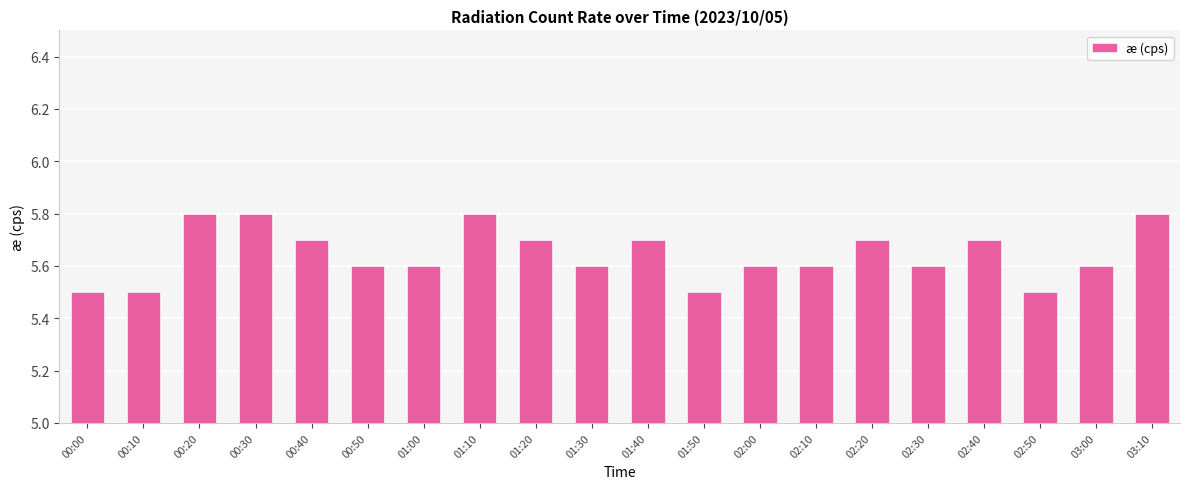

What is the minimum value shown in the chart?

5.5